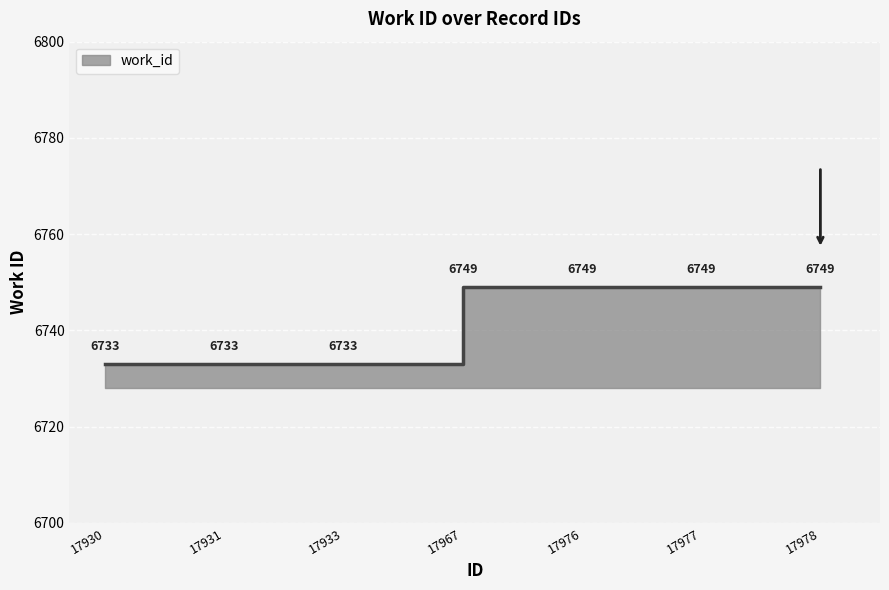

Reading right to left, list all the values displayed in this chart.

17978=6749	17977=6749	17976=6749	17967=6749	17933=6733	17931=6733	17930=6733